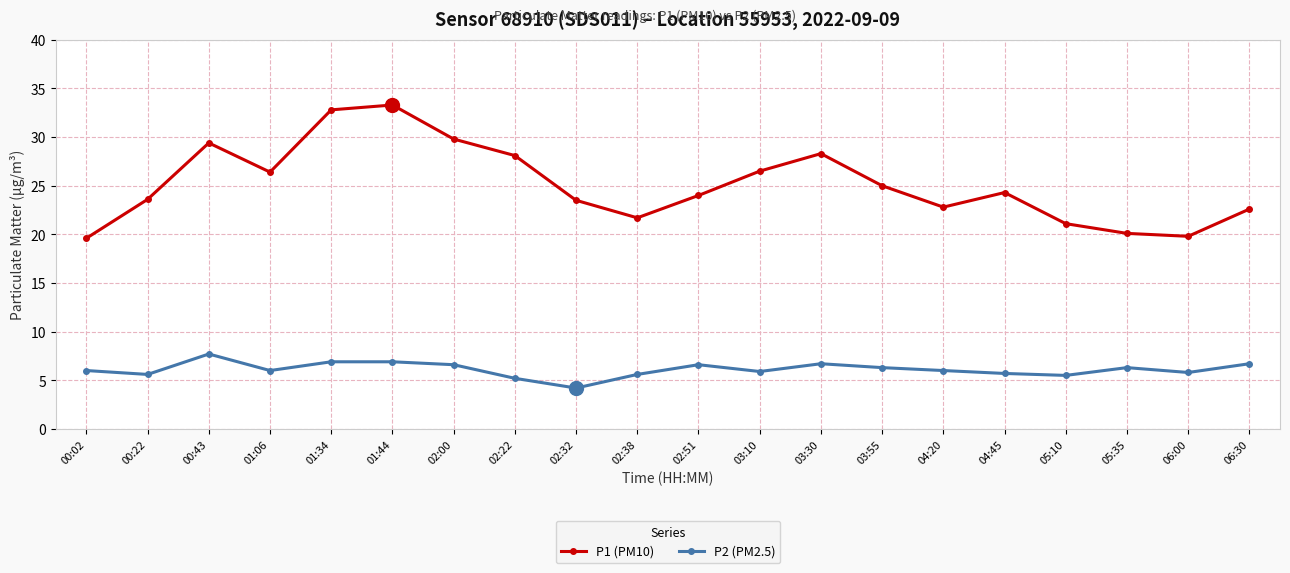

True or false: P2 (PM2.5) and P1 (PM10) cross at least once.

False